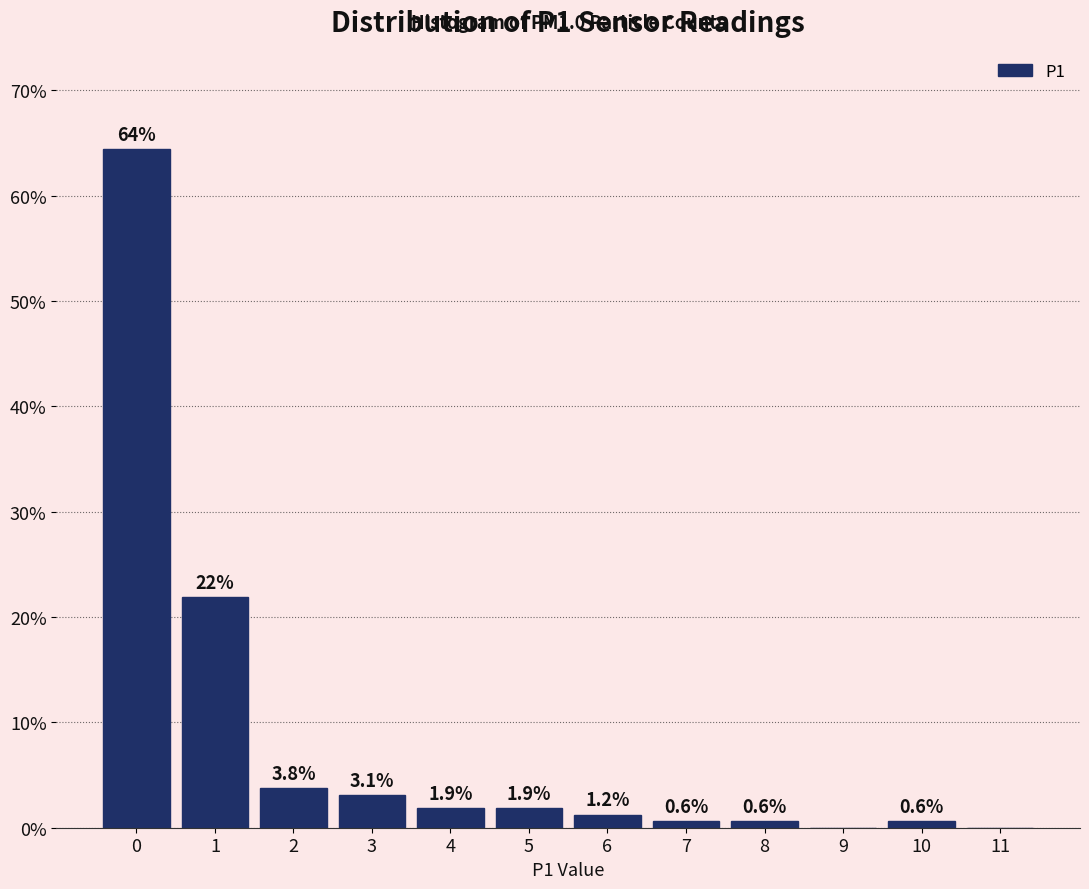

Over which range of the x-axis is the bar tallest?

-0.5 to 0.5